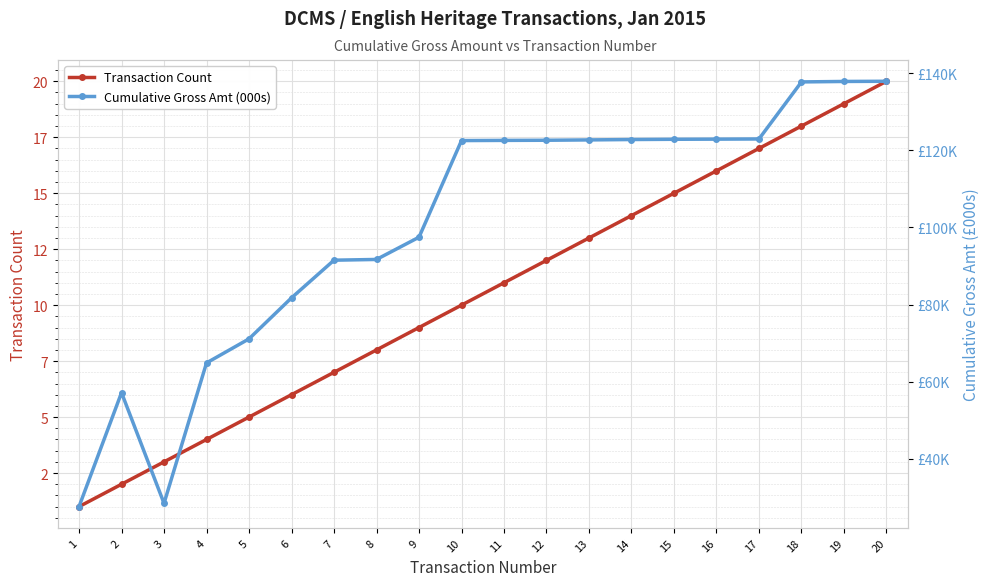

At how many categories does at least one series exceed 54?

18